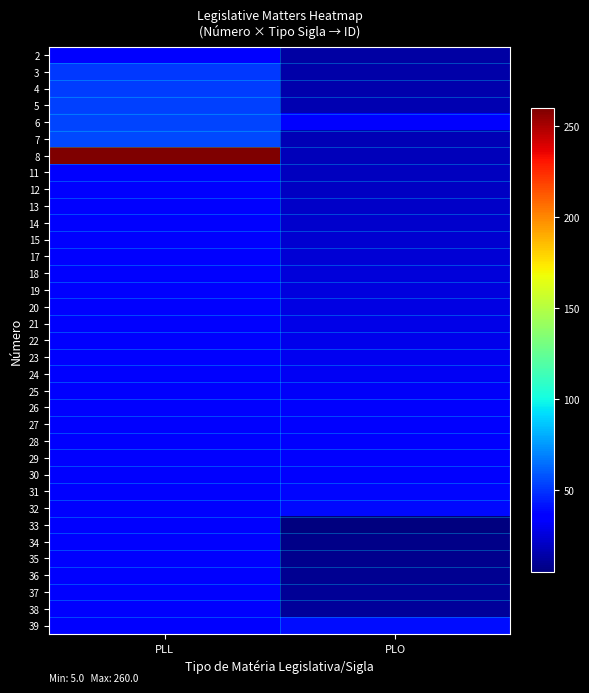

What is the smallest value displayed?

5.0